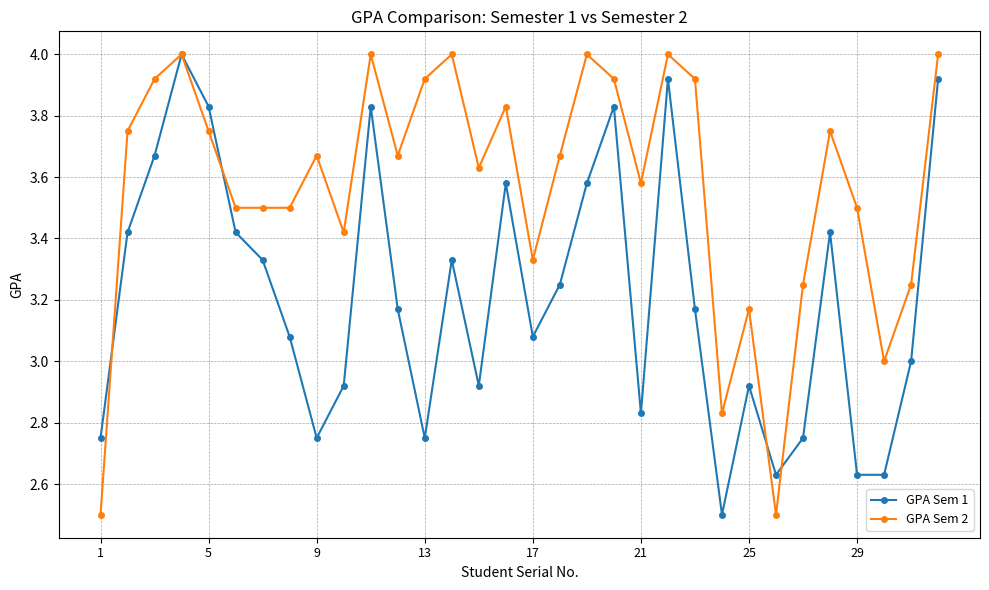

What is the lowest value of the GPA Sem 1 series?

2.5